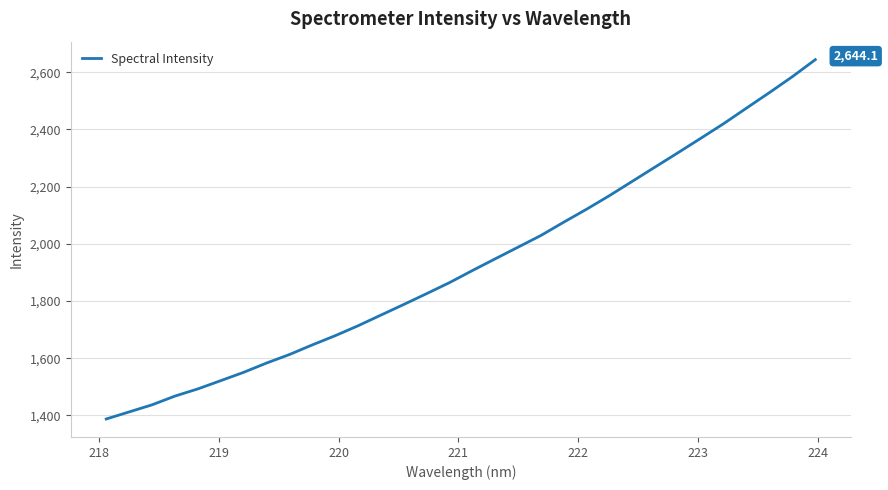

What is the maximum value shown in the chart?

2644.1